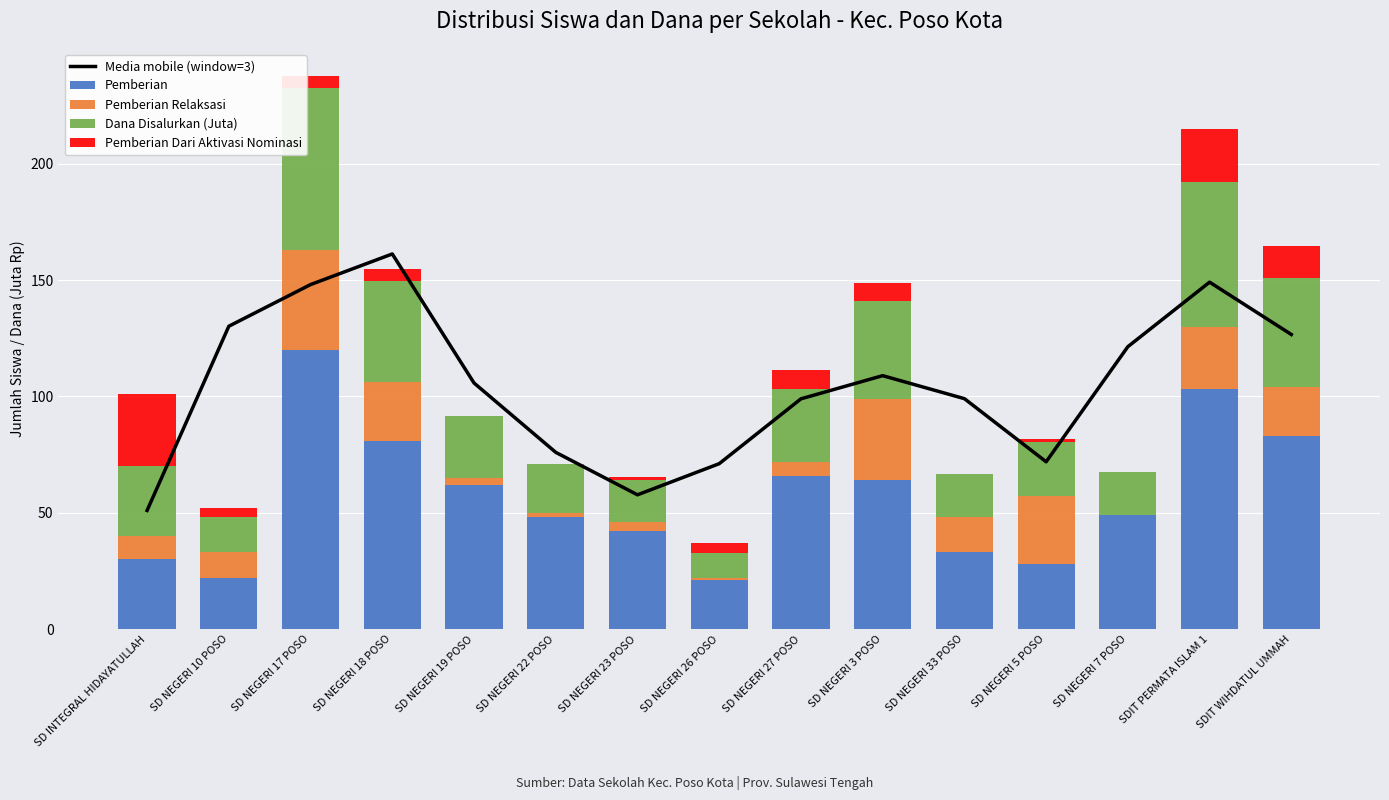

What is the total value across all series at SD INTEGRAL HIDAYATULLAH?

151.9